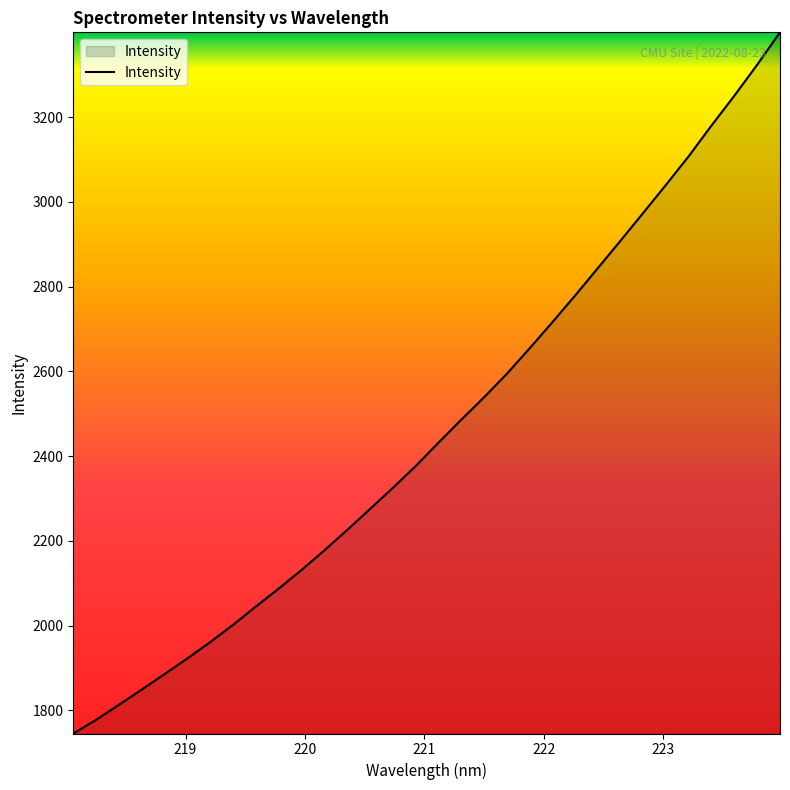

What is the maximum value shown in the chart?

3399.8